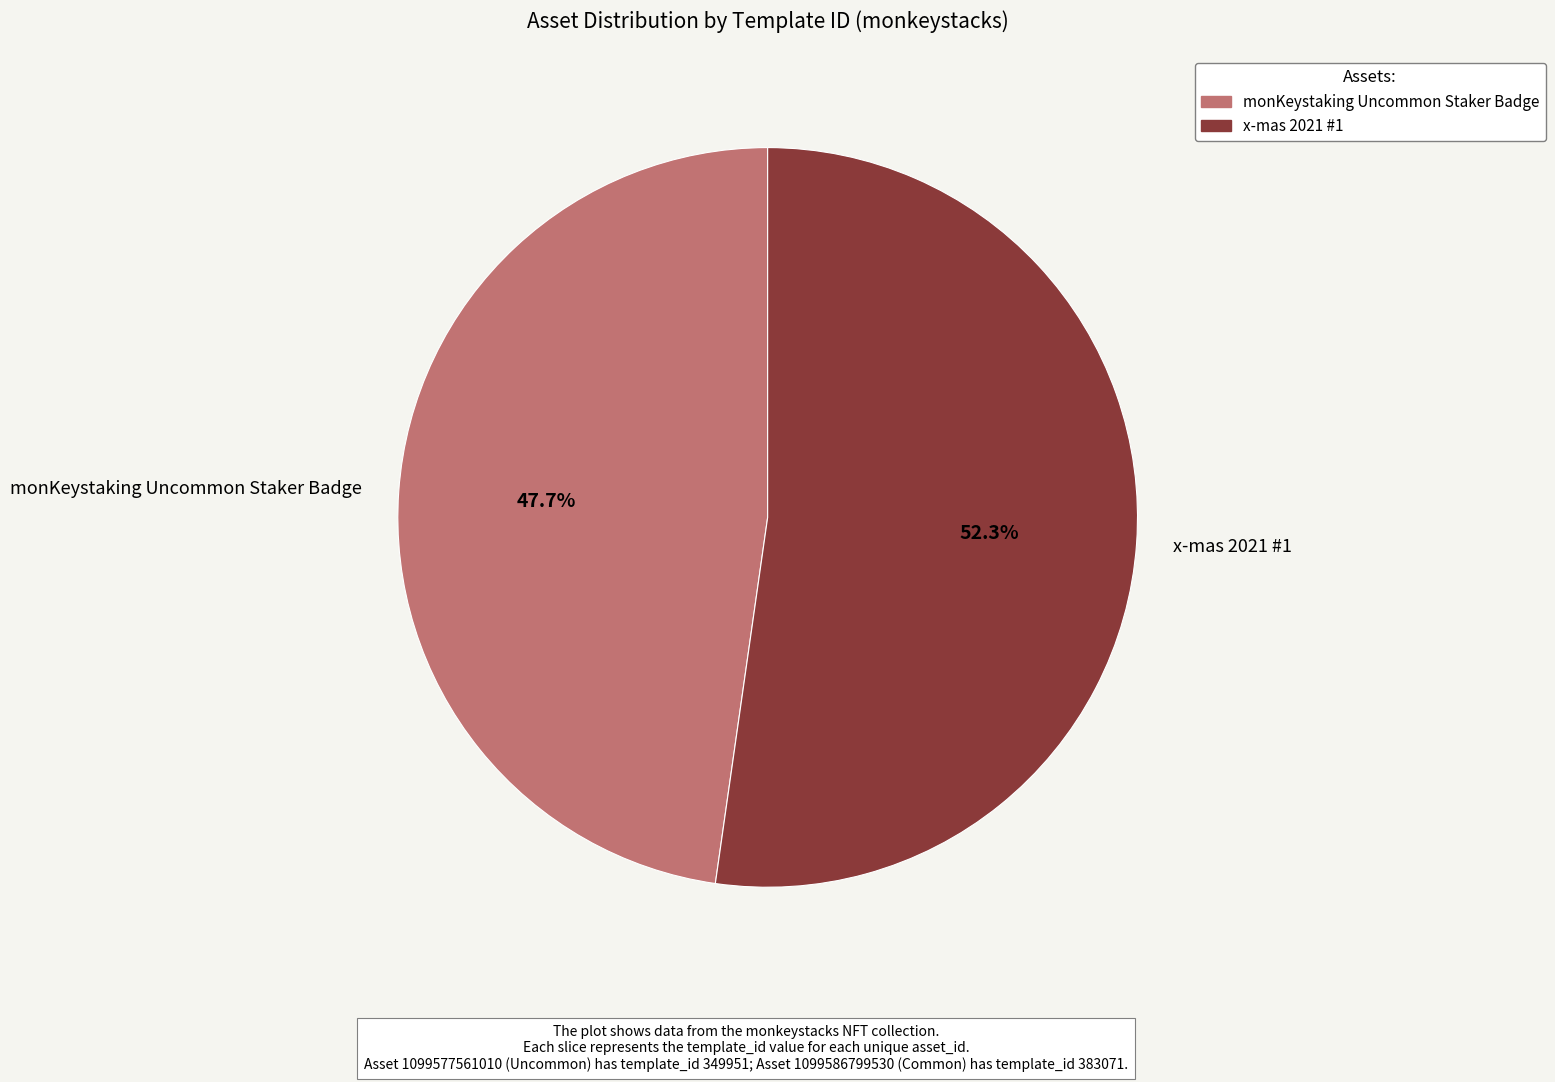

What is the majority slice?

x-mas 2021 #1